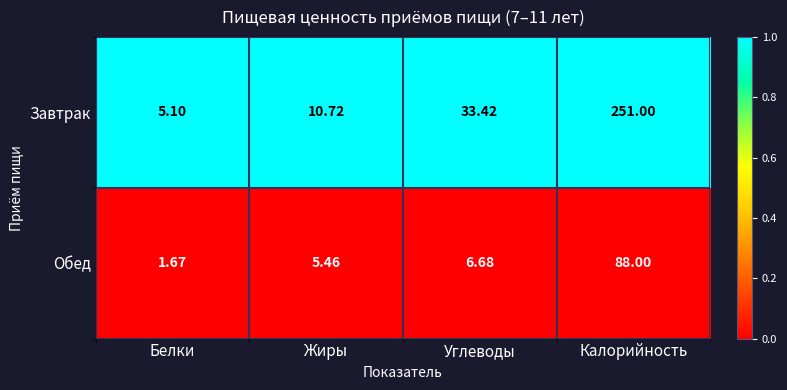

Which label corresponds to the smallest value in the chart?

Белки